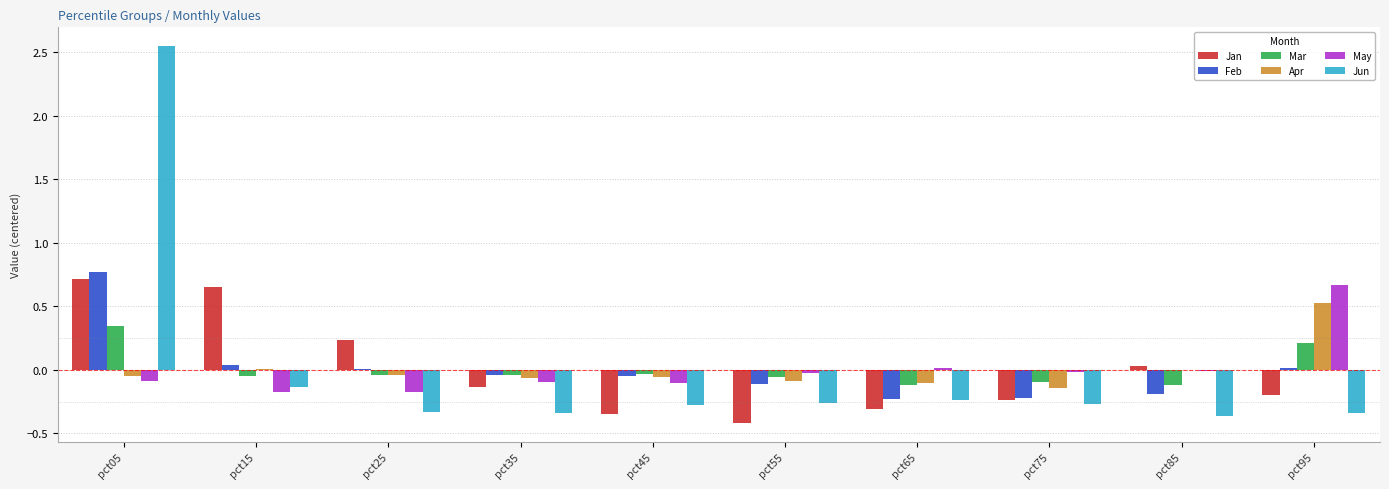

The Feb series shows -0.2 at pct65. True or false?

True